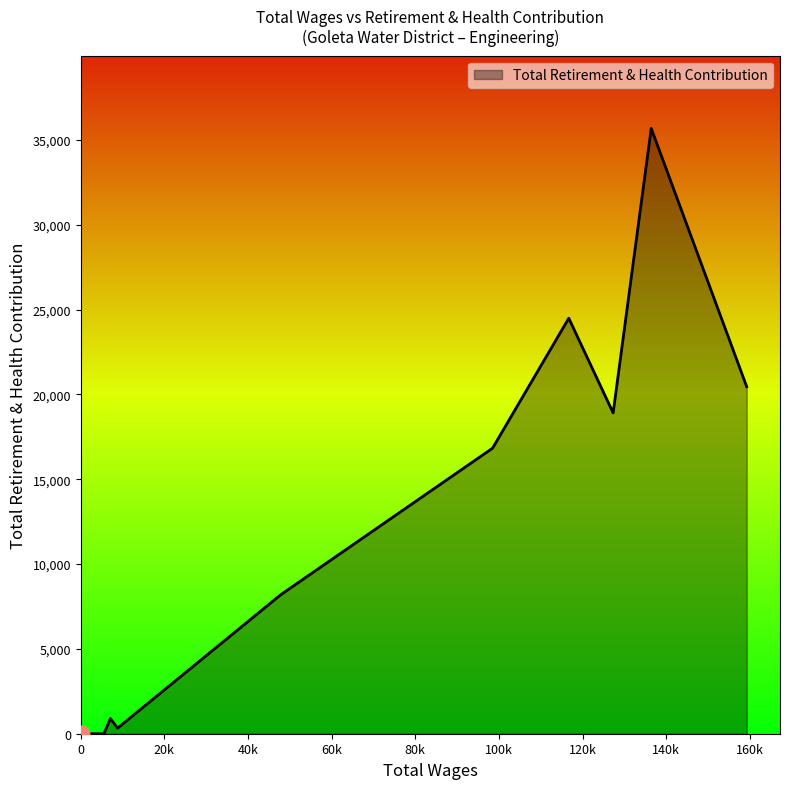

What is the difference between the maximum and minimum values?

35689